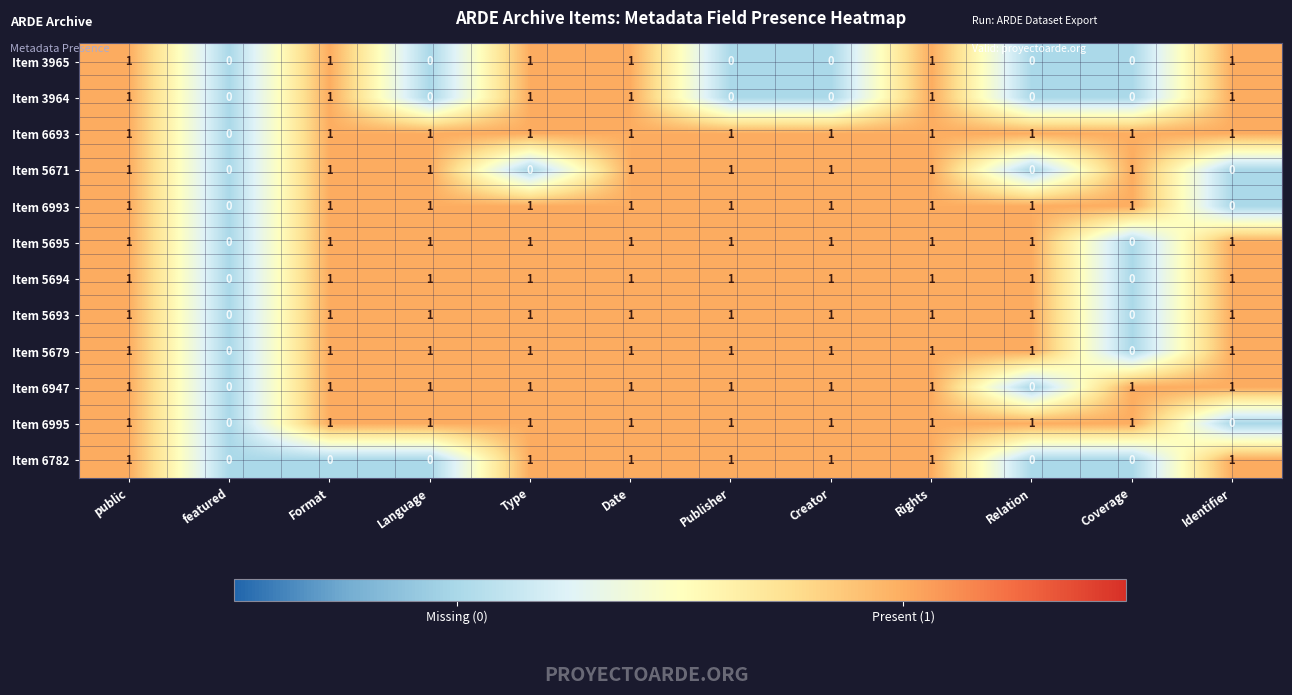

How many positive values does the Item 6693 series have?

11